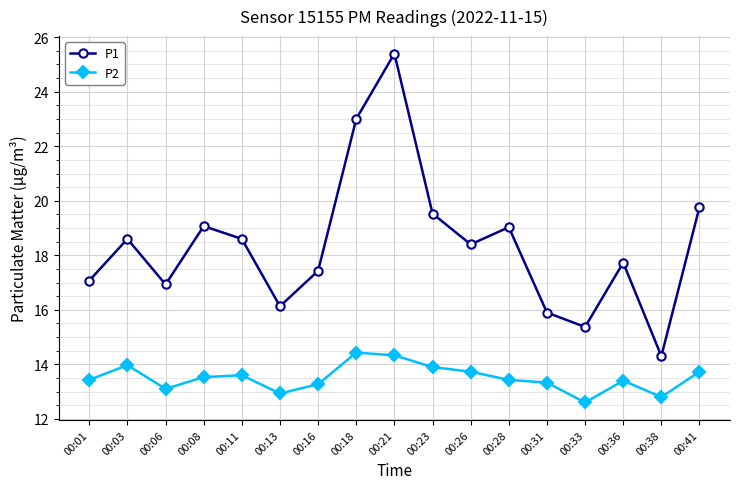

Which series has the largest total across all categories?

P1